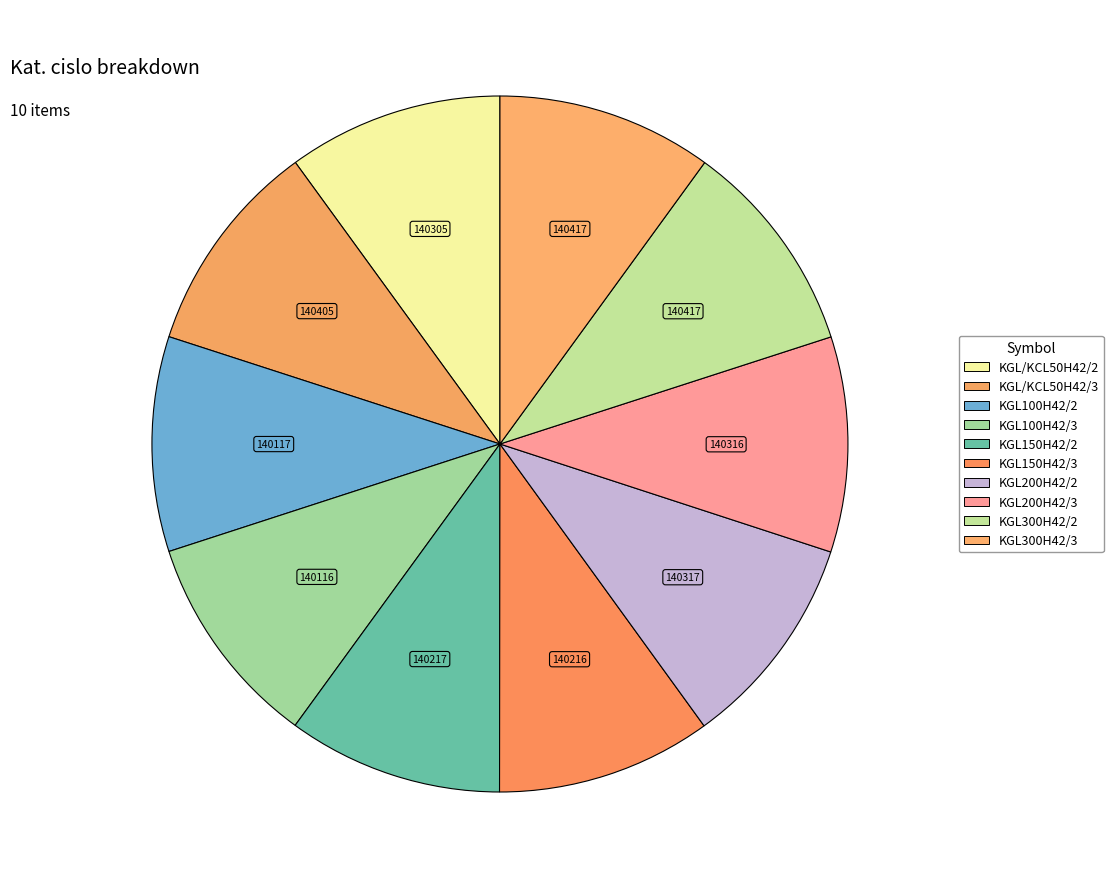

How many segments does this pie chart have?

10